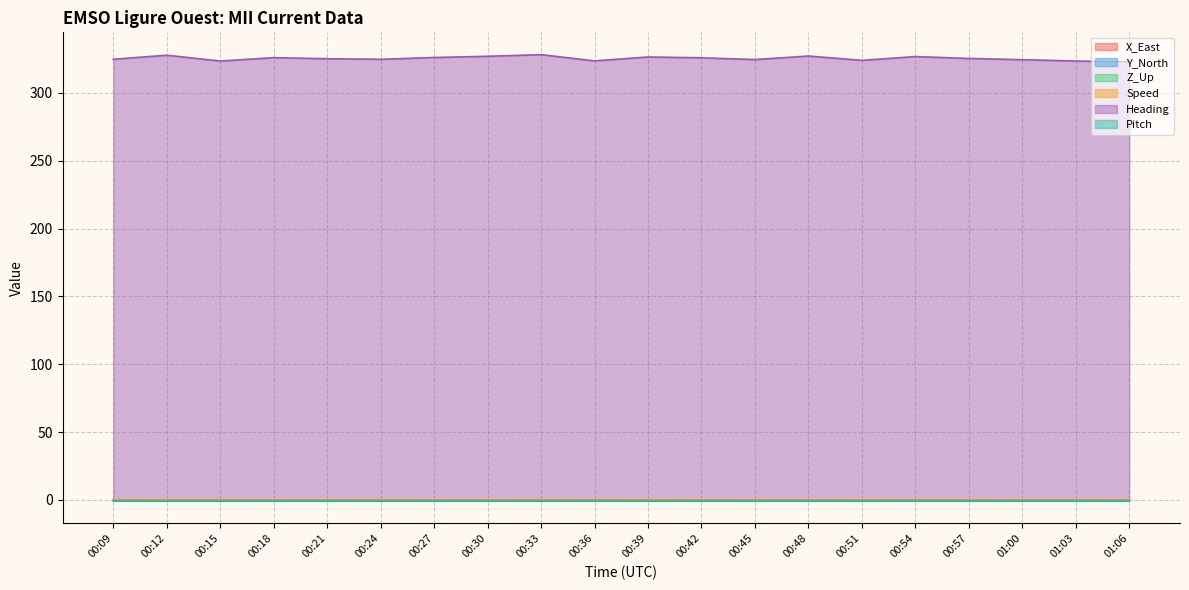

True or false: Speed and X_East intersect in this chart.

False